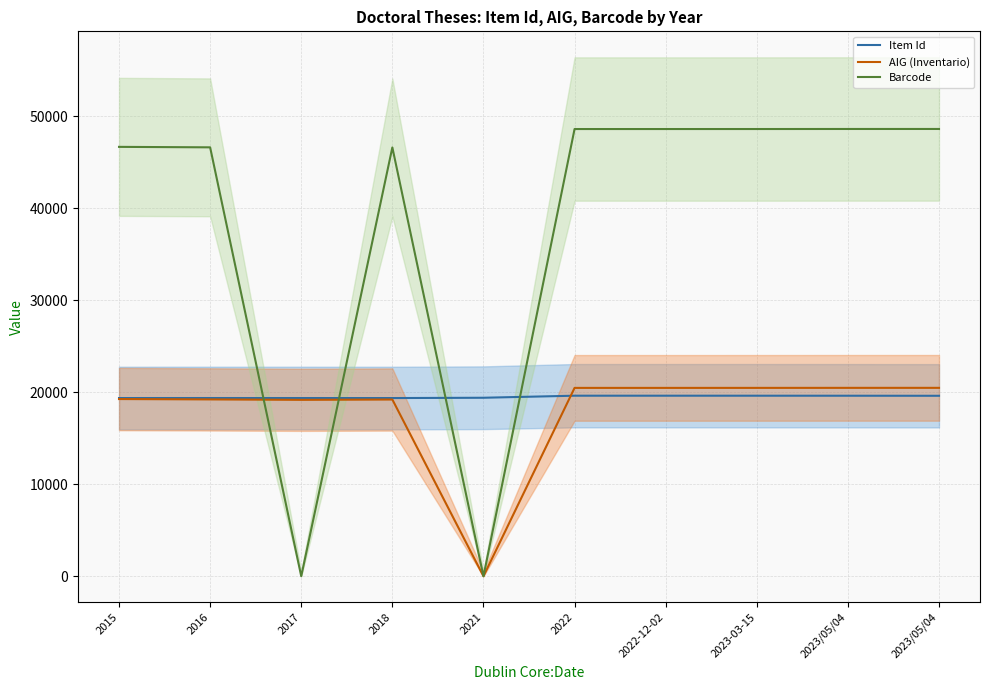

Where do Item Id and Barcode first cross each other?

2016 and 2017